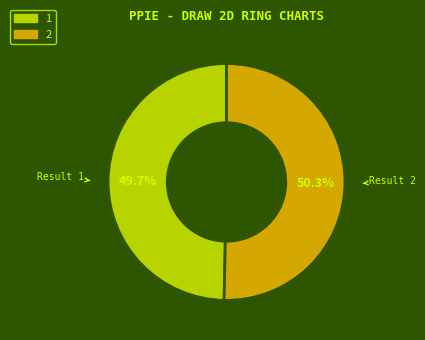

Is it true that 2 is 50% of the pie?

True